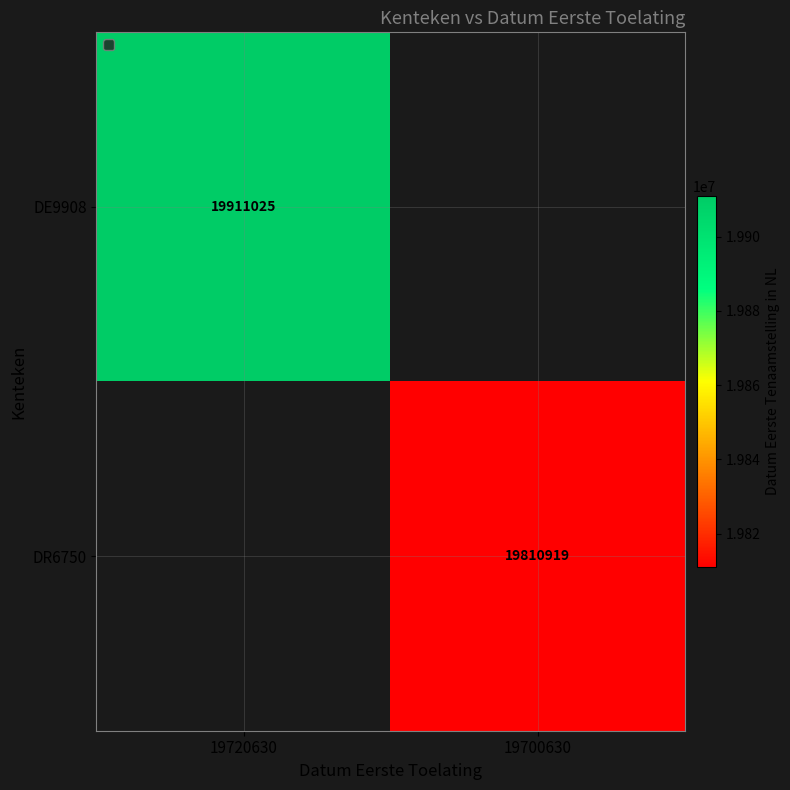

How many distinct data groups are displayed?

2